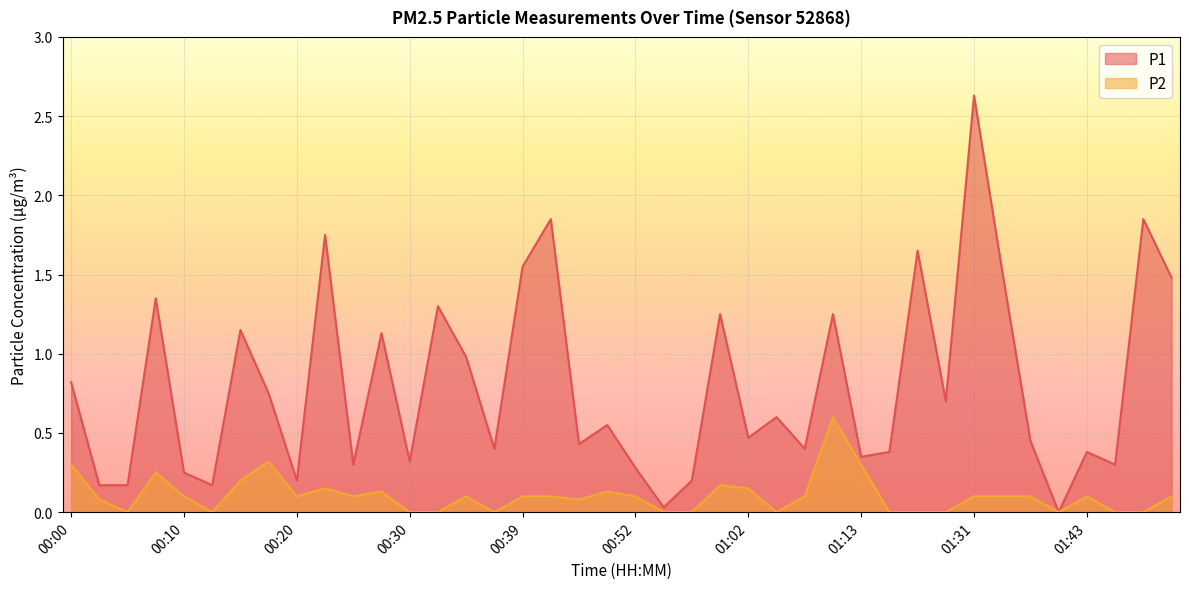

The P2 series shows 0.1 at 01:36. True or false?

True